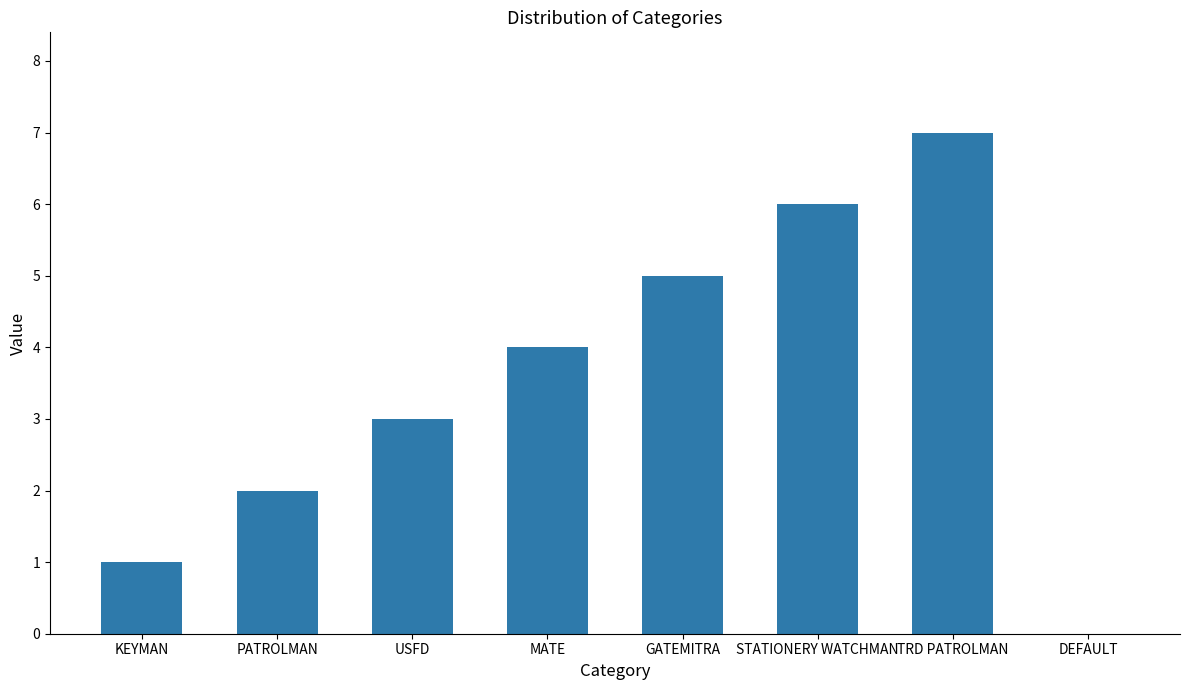

True or false: the data shows 1 at KEYMAN.

True